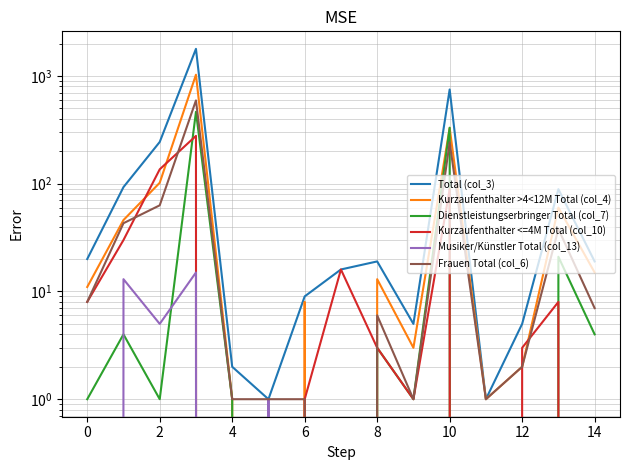

What is the lowest value of the Total (col_3) series?

1